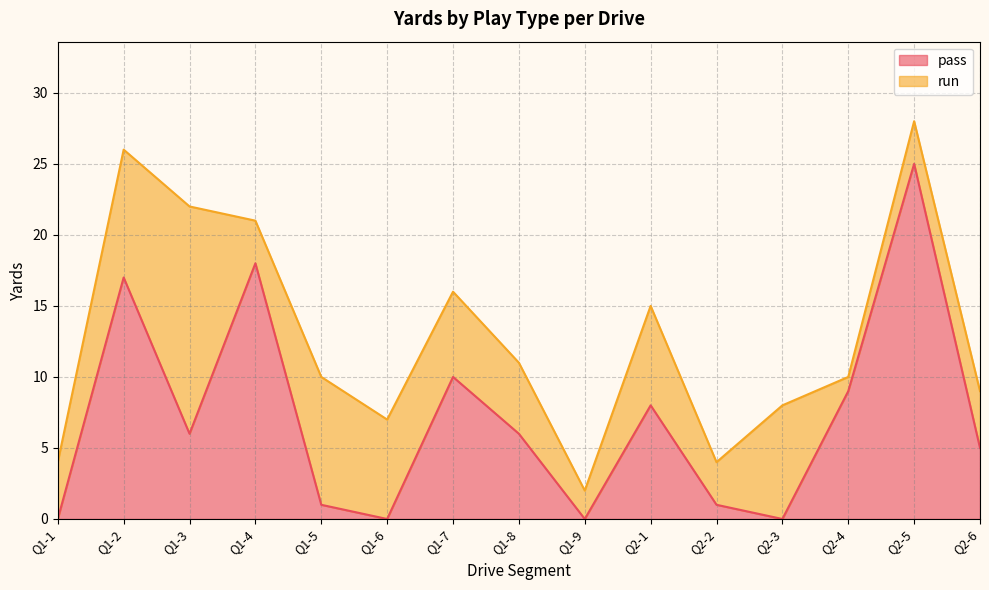

At which label is the value closest to 12?

Q1-7